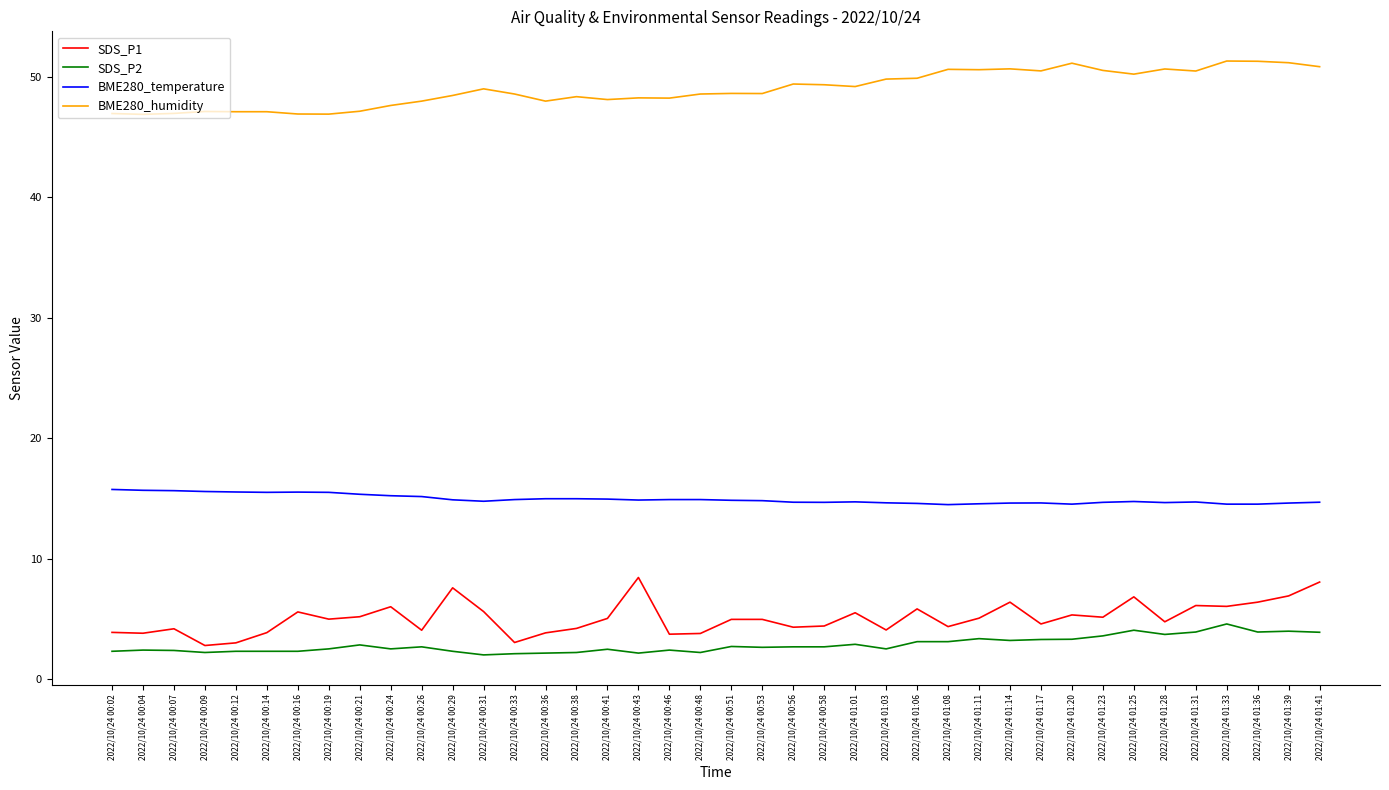

Rank the series by their maximum value, from lowest to highest.

SDS_P2, SDS_P1, BME280_temperature, BME280_humidity